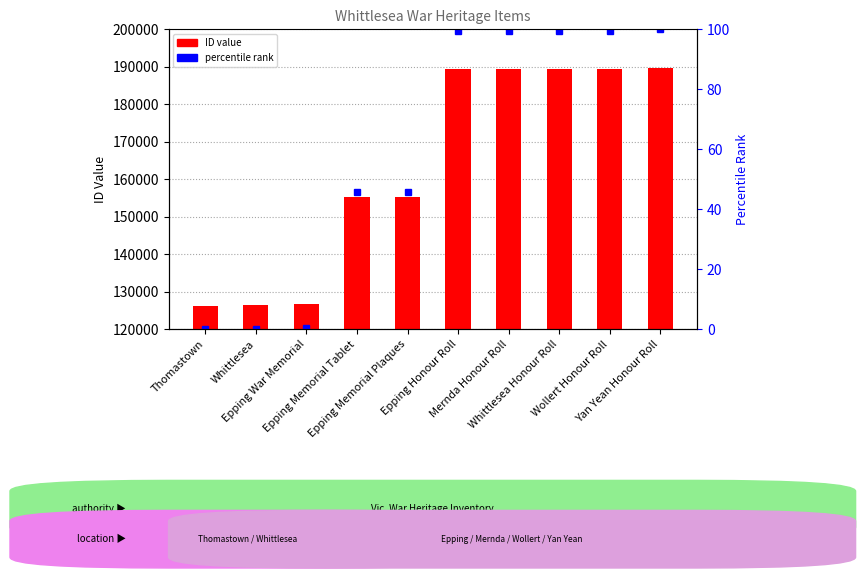

Where is the data nearest to the value 158044?

Epping Memorial Plaques